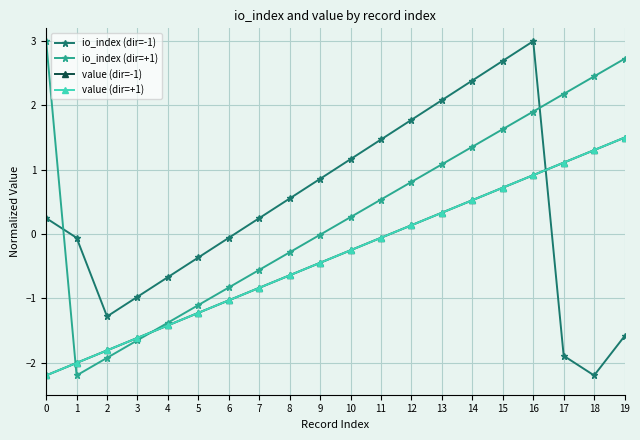

Between 8 and 11, which is larger?

11